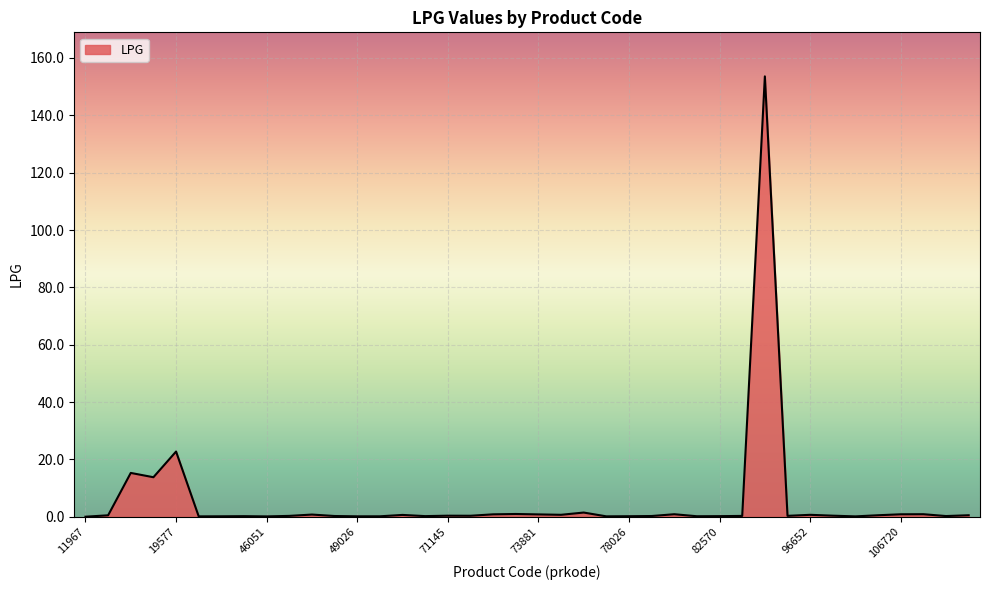

What is the sum of all values?

221.0